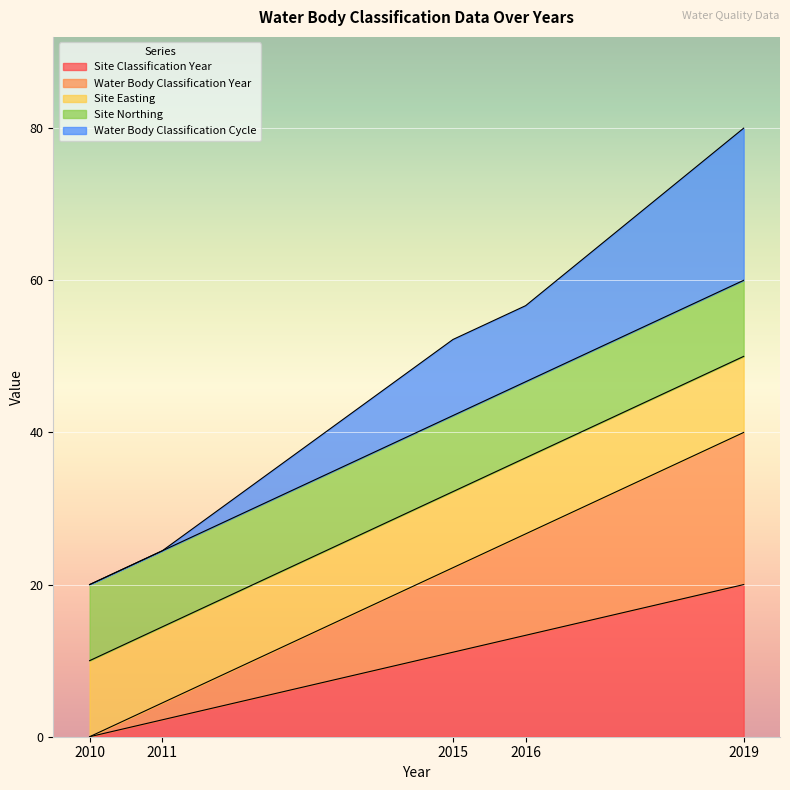

True or false: Water Body Classification Year and Water Body Classification Cycle cross at least once.

False